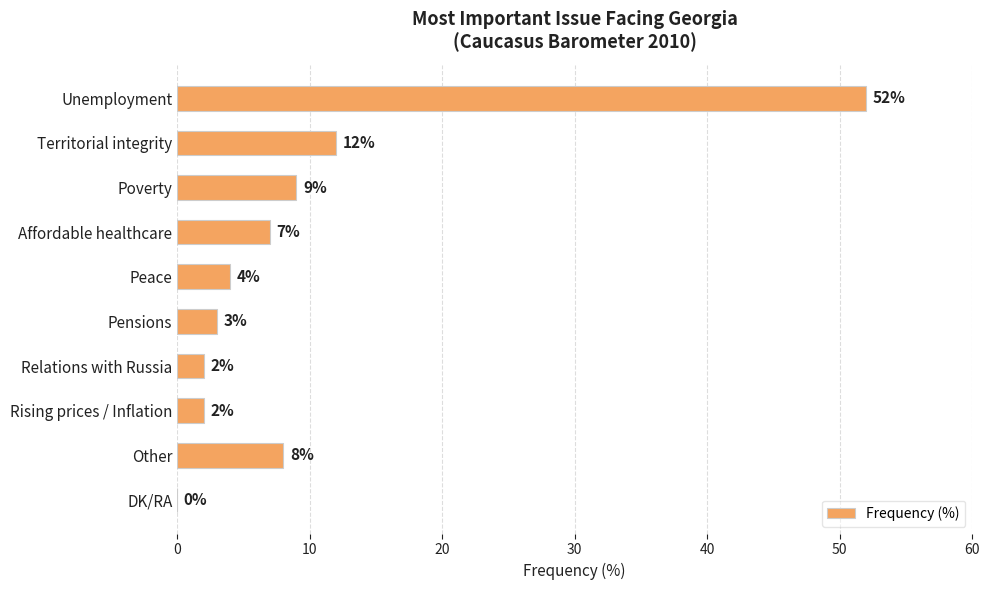

The chart shows a value of 2 at Rising prices / Inflation. True or false?

True